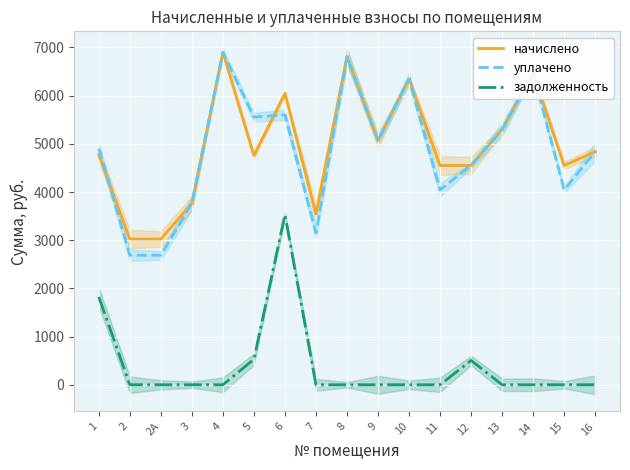

Is it true that уплачено equals 5299.2 at 13?

True